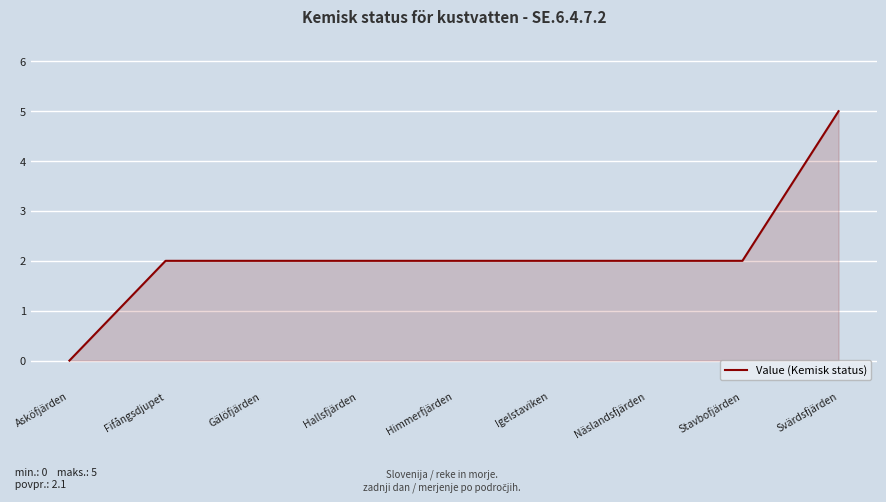

How many values are above zero?

8